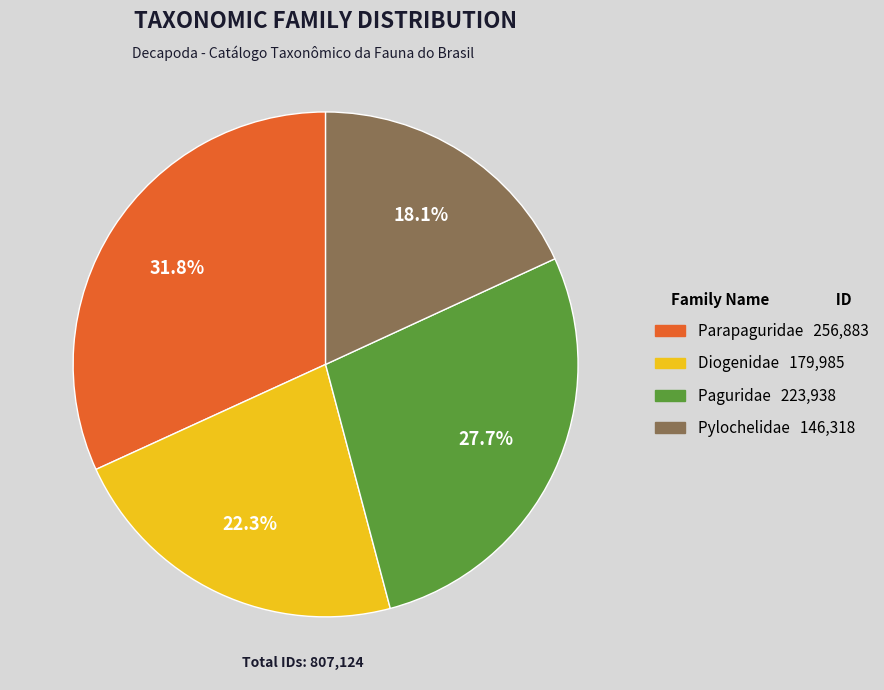

Count the number of slices in the pie.

4